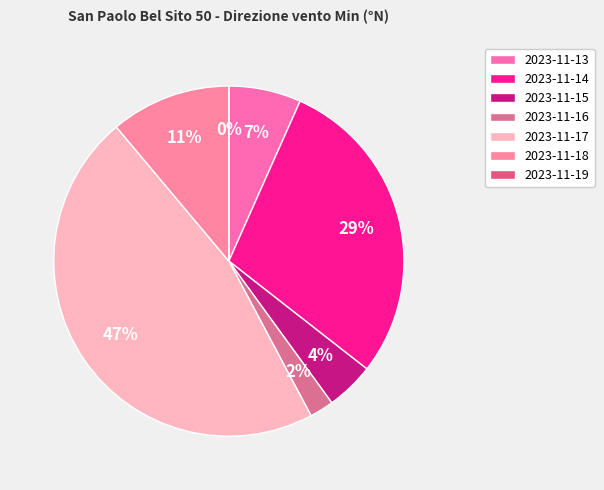

Does 2023-11-17 represent more than half of the total?

No